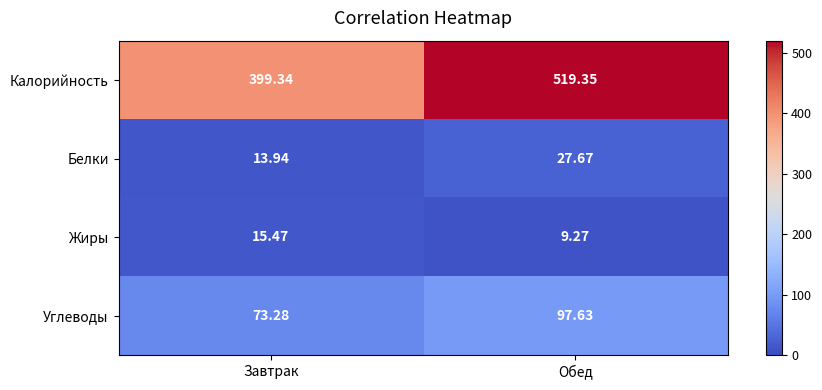

At which label does Жиры reach its peak?

Завтрак